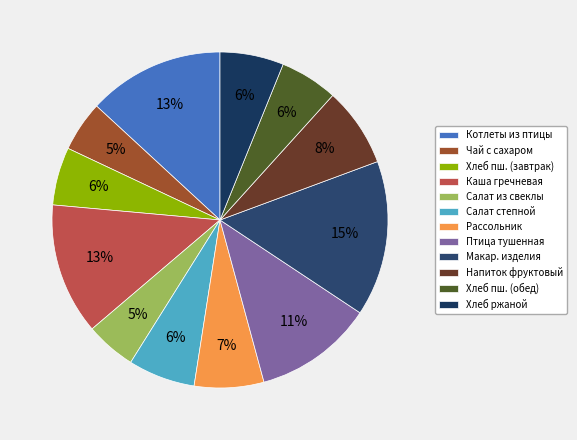

How many segments does this pie chart have?

12